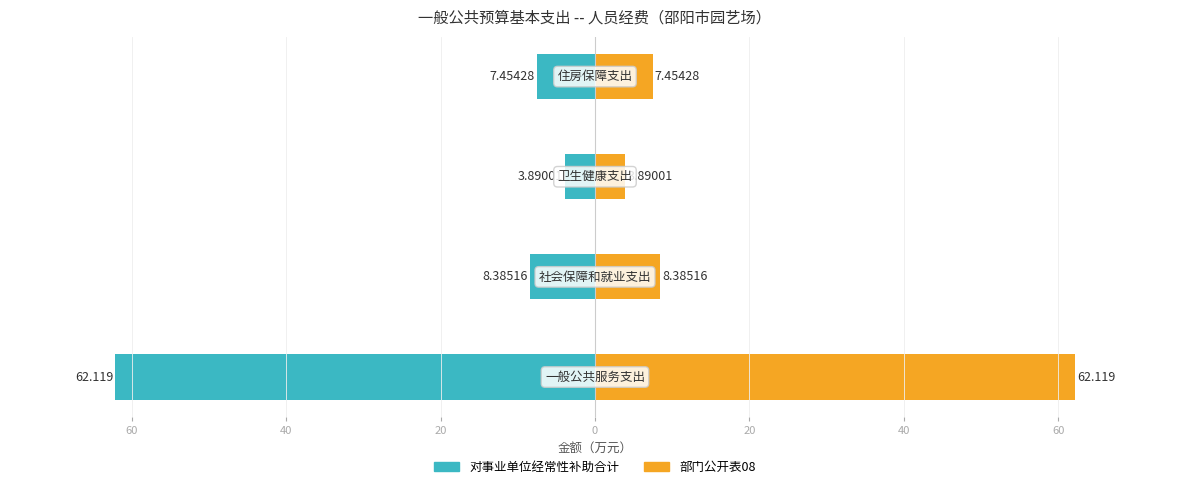

At 20, list the series in order from smallest to largest.

对事业单位经常性补助合计, 部门公开表08